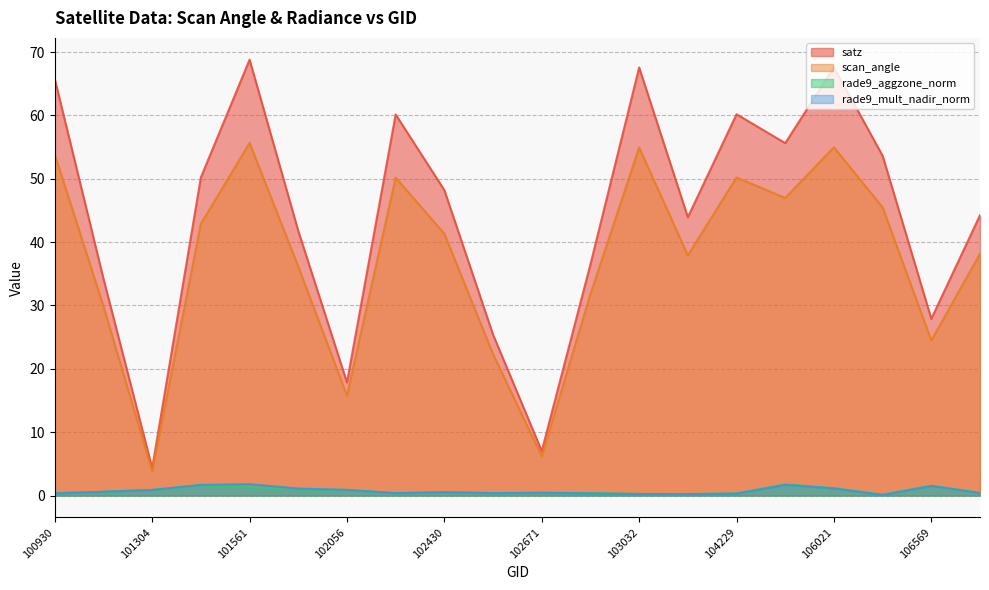

True or false: scan_angle has a value of 24.5 at 106569.

True